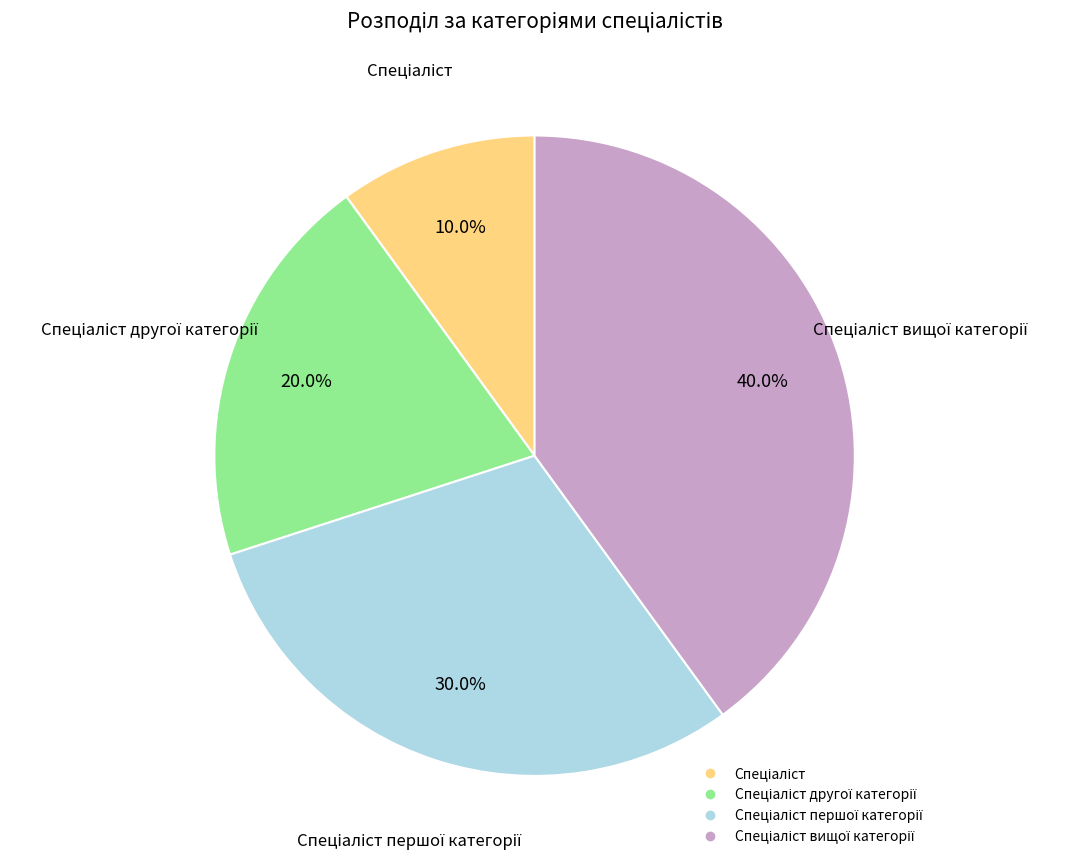

Does any single category account for the majority?

No